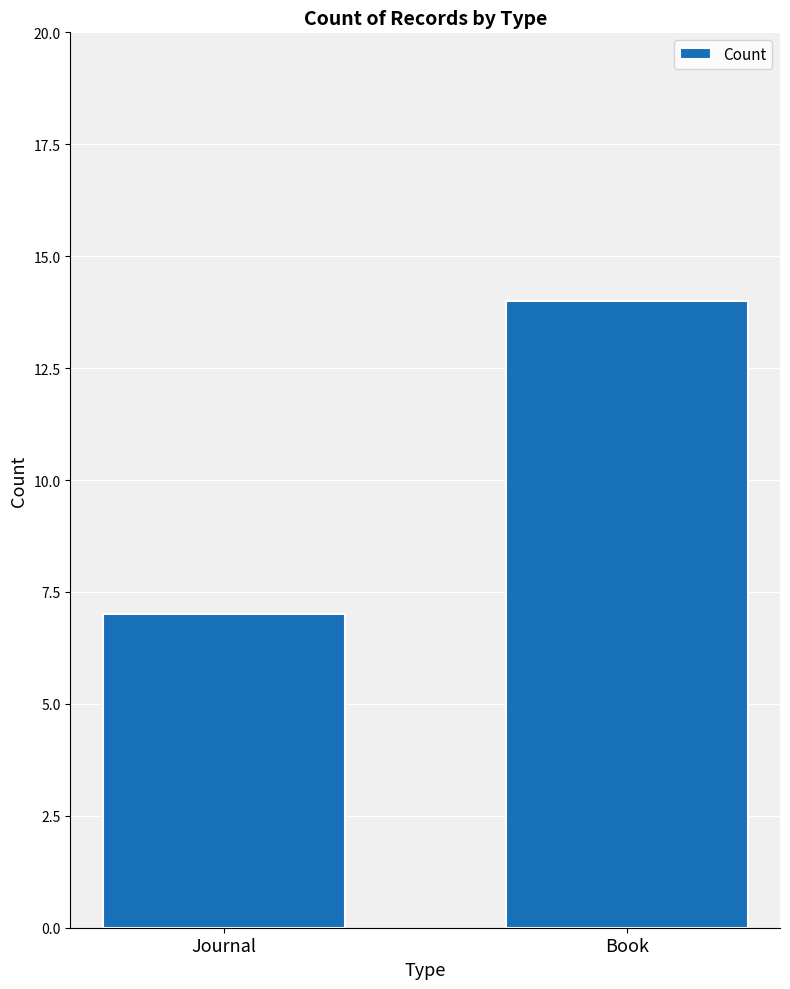

What is the change in value from Journal to Book?

+7